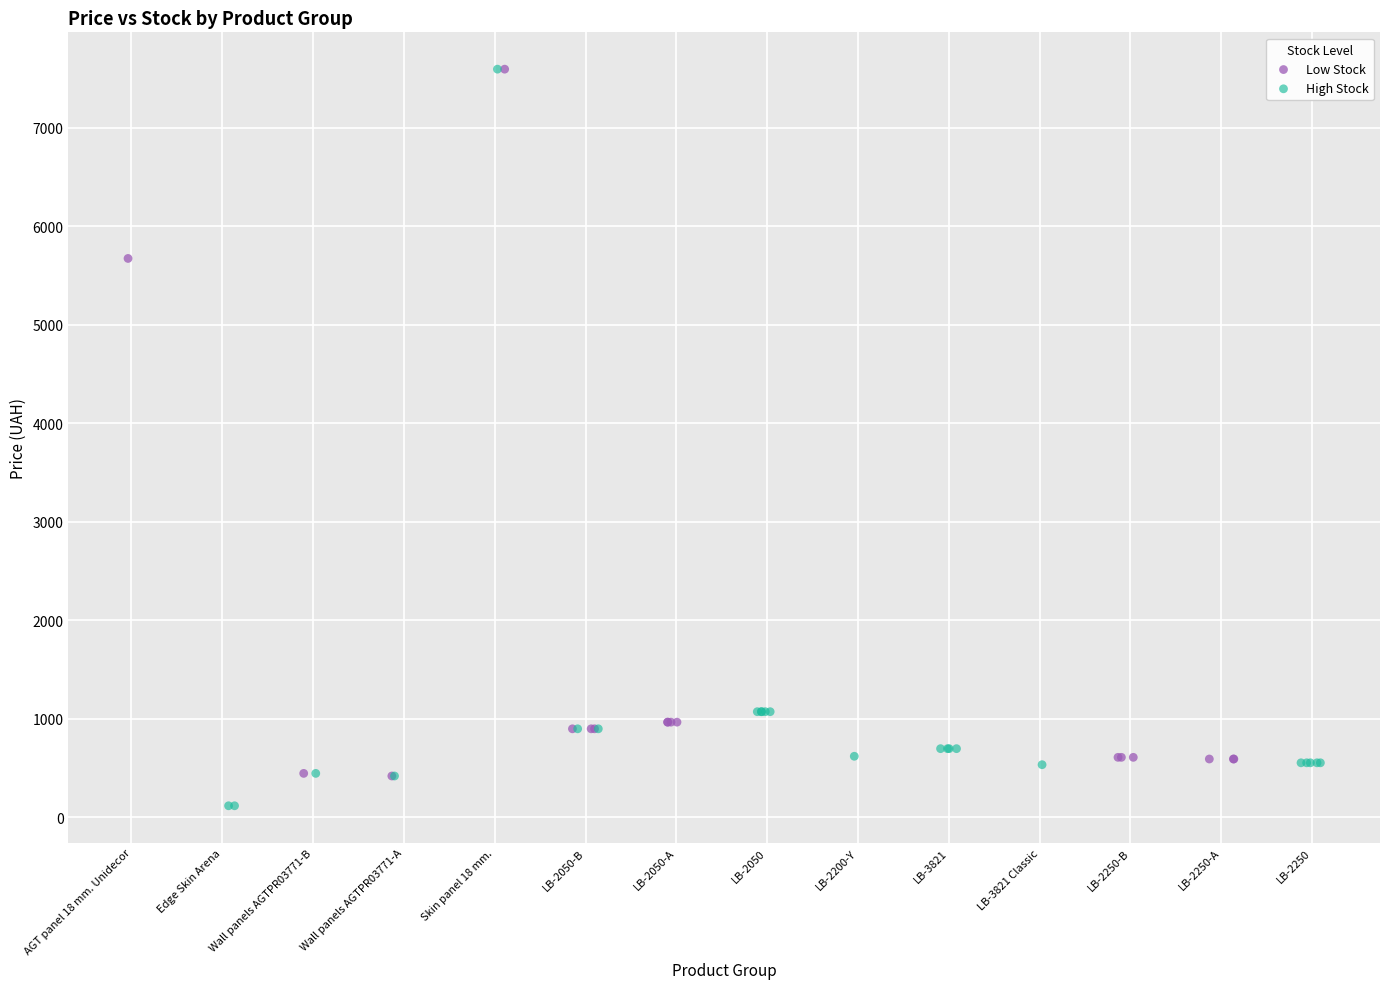

What are all the series names shown in the legend?

Low Stock, High Stock